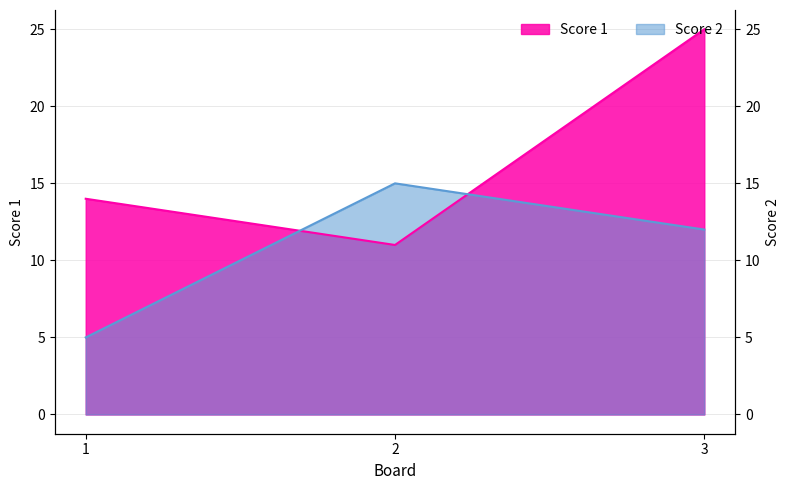

What is the sum of all Score 1 values?

50